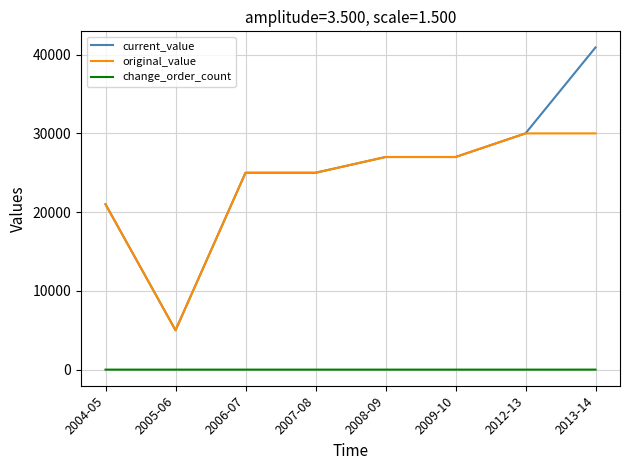

At which category does current_value reach its first local valley?

2005-06